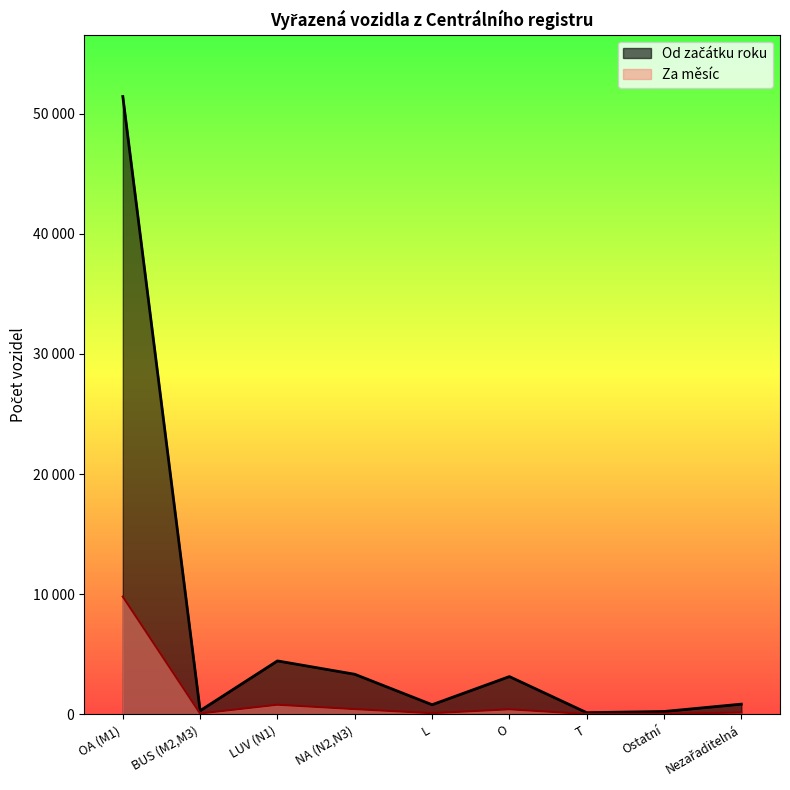

How many values exceed 854?

4